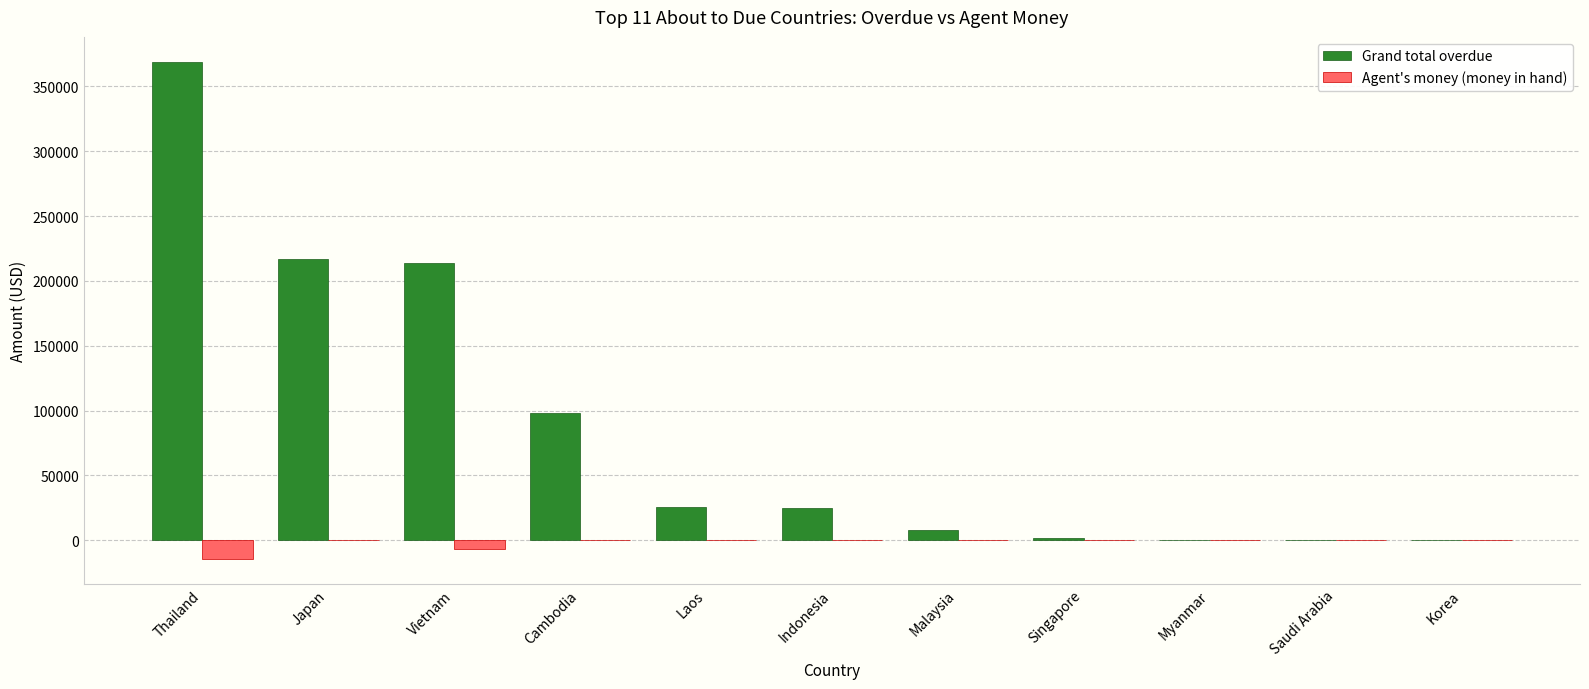

What is the approximate value of Grand total overdue at Laos?

25535.0